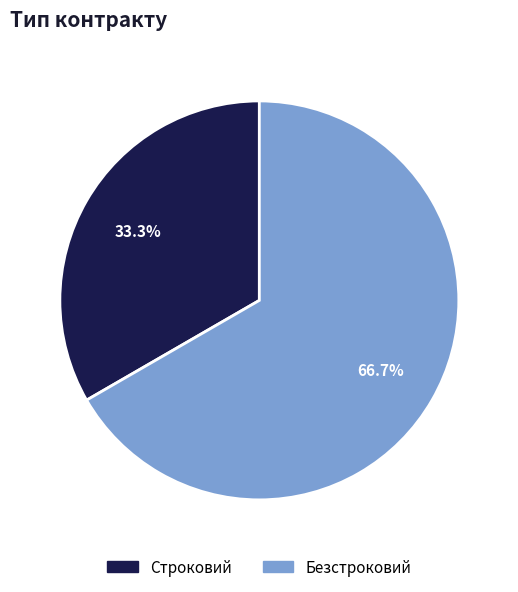

Which slice is the smallest?

Строковий